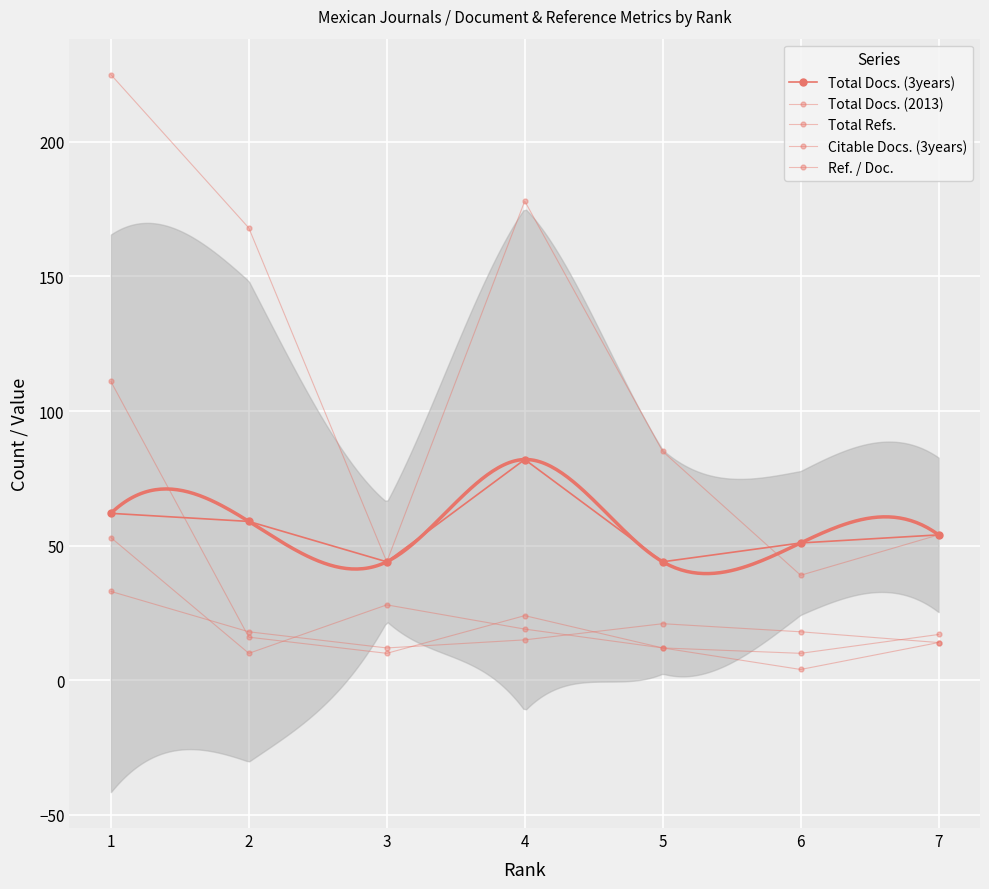

How many categories are shown in the chart?

7